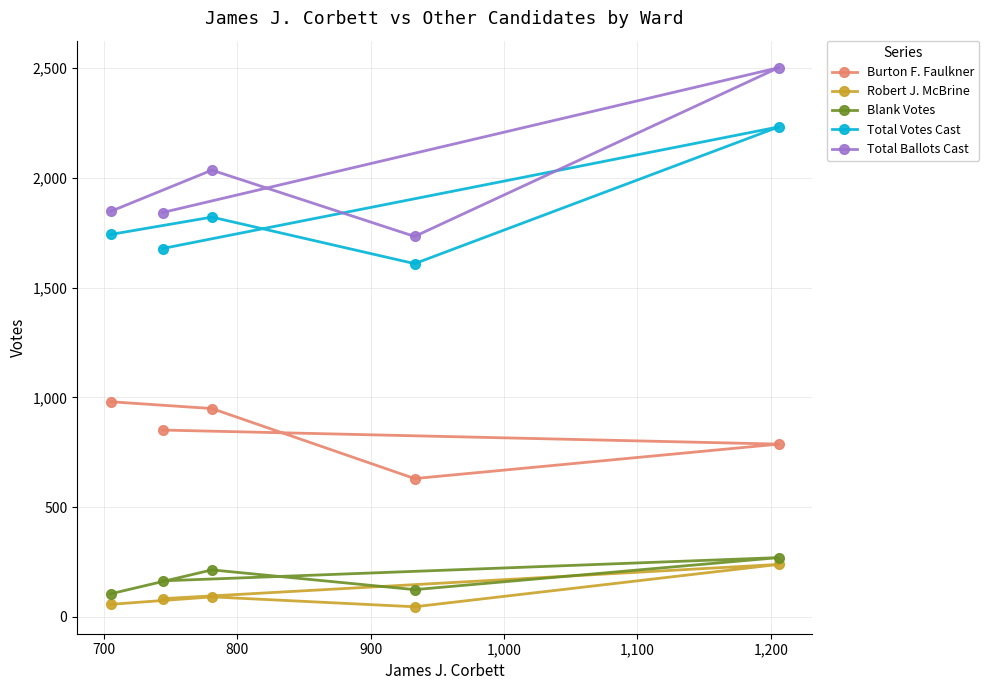

How many interior local valleys does the Burton F. Faulkner series have?

1